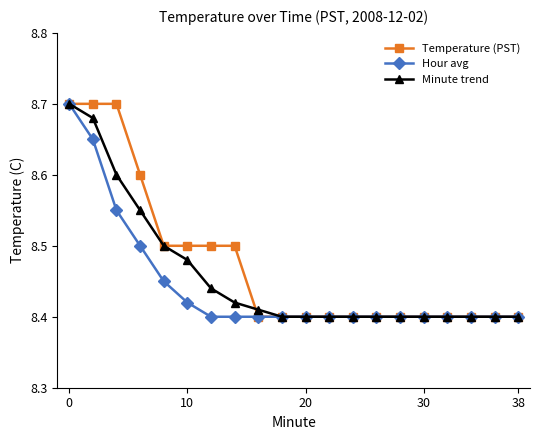

At how many categories does at least one series exceed 8?

20